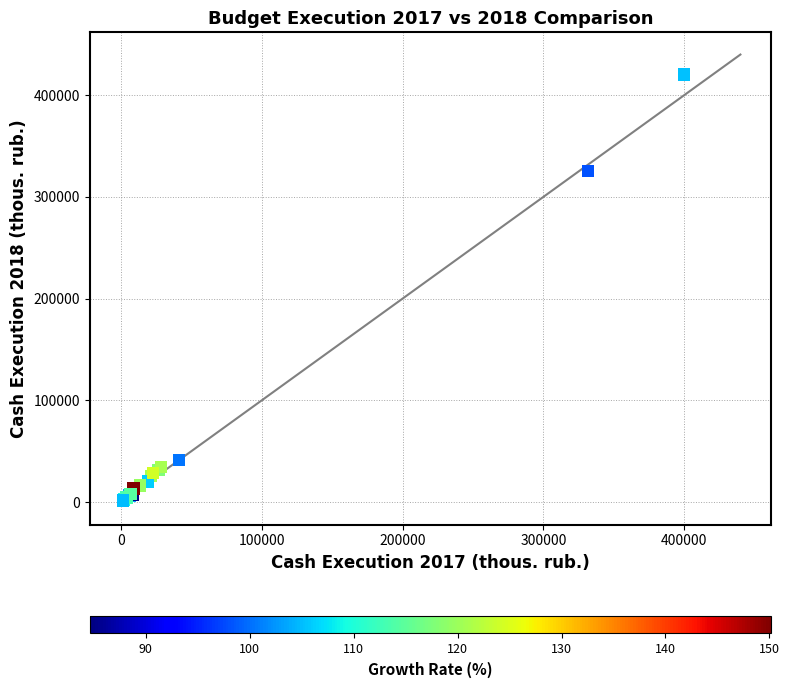

What Y value in the scatter plot is closest to 211043?

325447